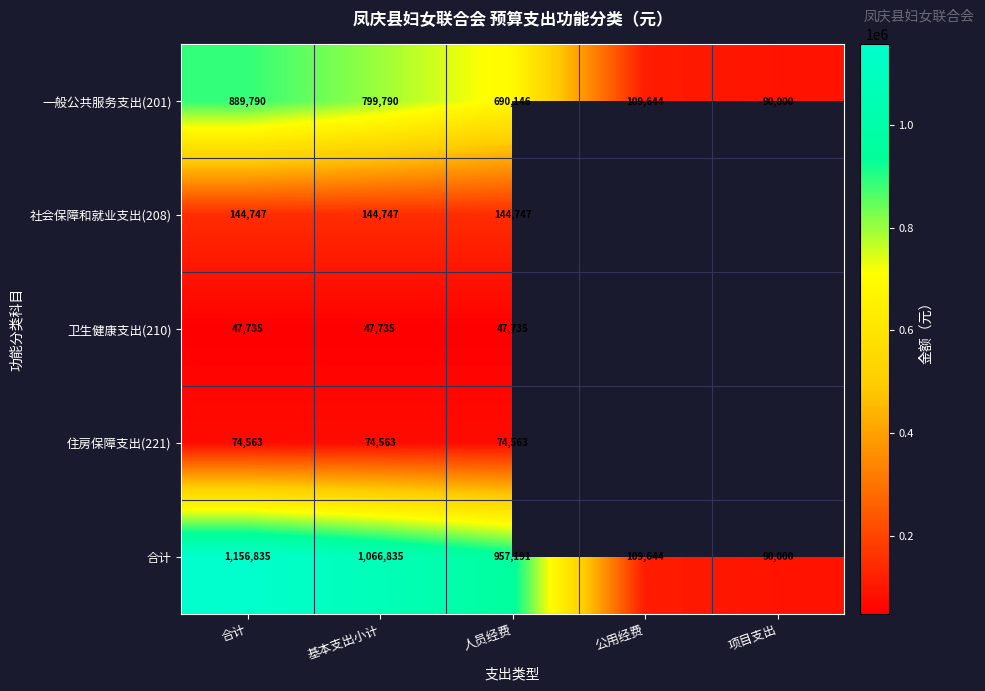

Between 人员经费 and 项目支出, which is larger?

人员经费